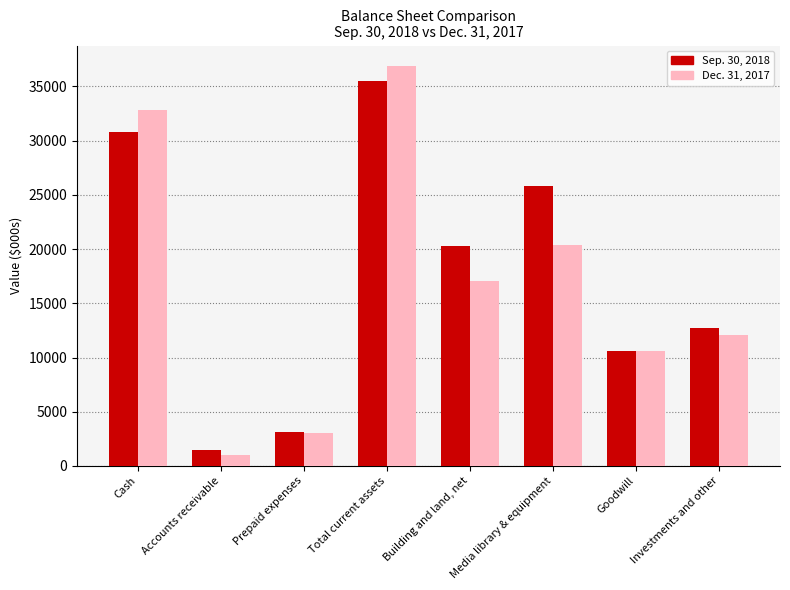

Reading left to right, extract all data points from this chart.

Sep. 30, 2018: 30813	1483	3166	35462	20324	25825	10609	12743
Dec. 31, 2017: 32778	1055	3082	36915	17028	20387	10609	12040